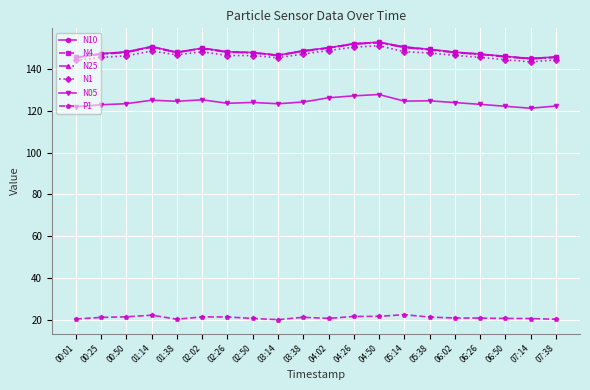

True or false: N25 and N4 intersect in this chart.

False